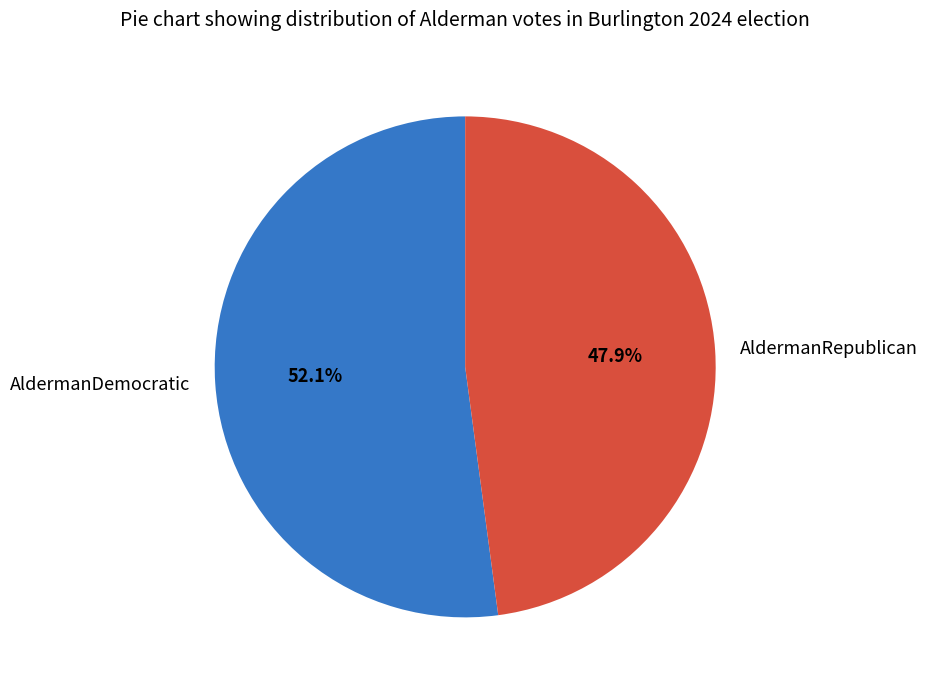

The AldermanDemocratic slice represents 41% of the pie. True or false?

False